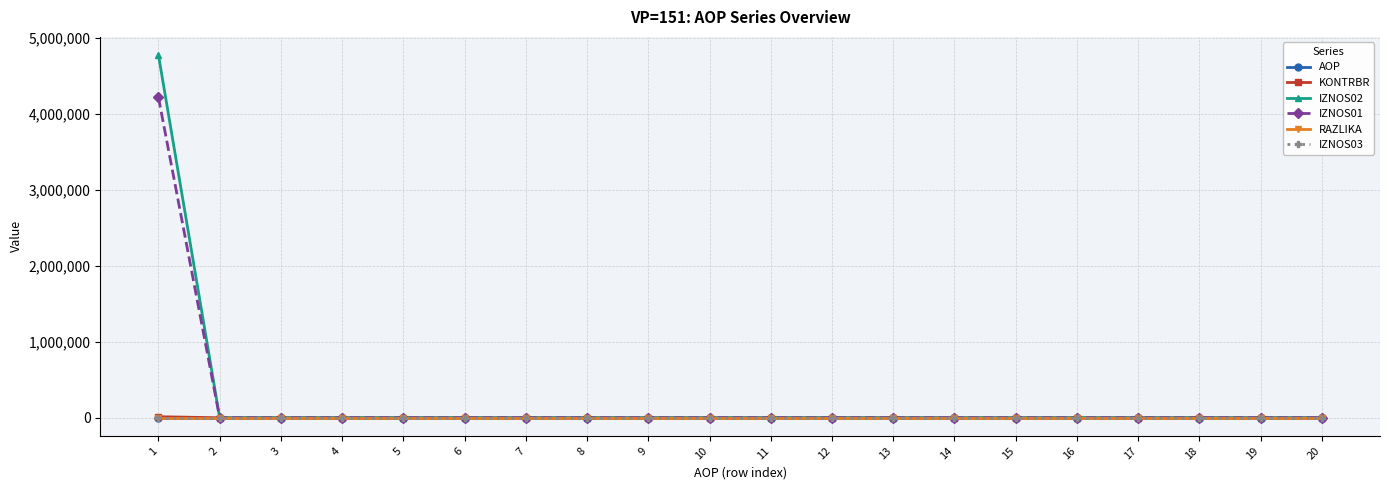

What is the sum of all RAZLIKA values?

0.1